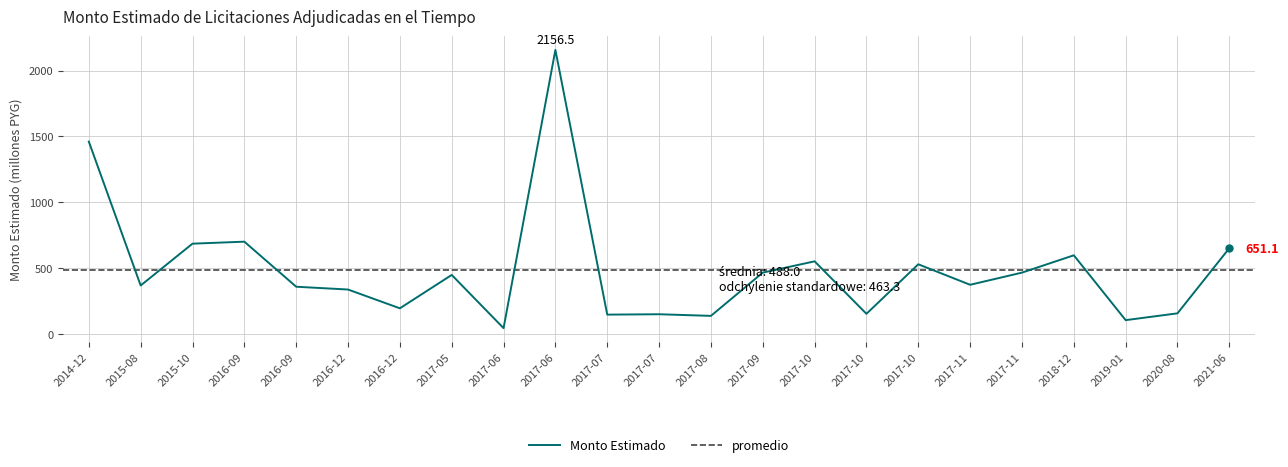

The chart shows a value of 921.1 at 2017-10. True or false?

False